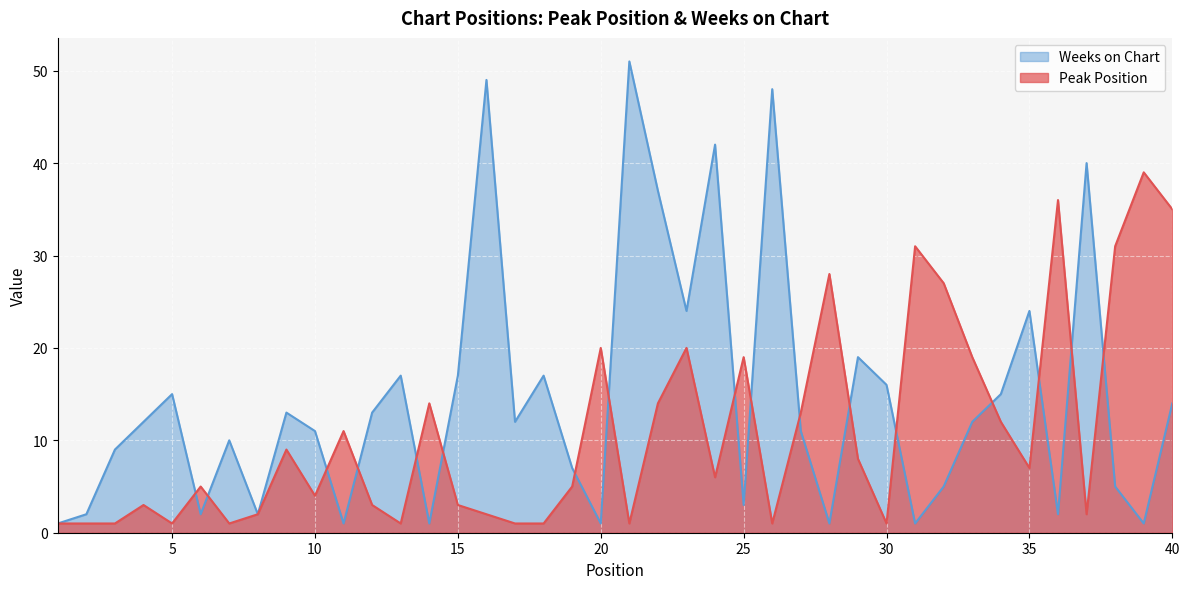

How many intersections are there between Peak Position and Weeks on Chart?

17